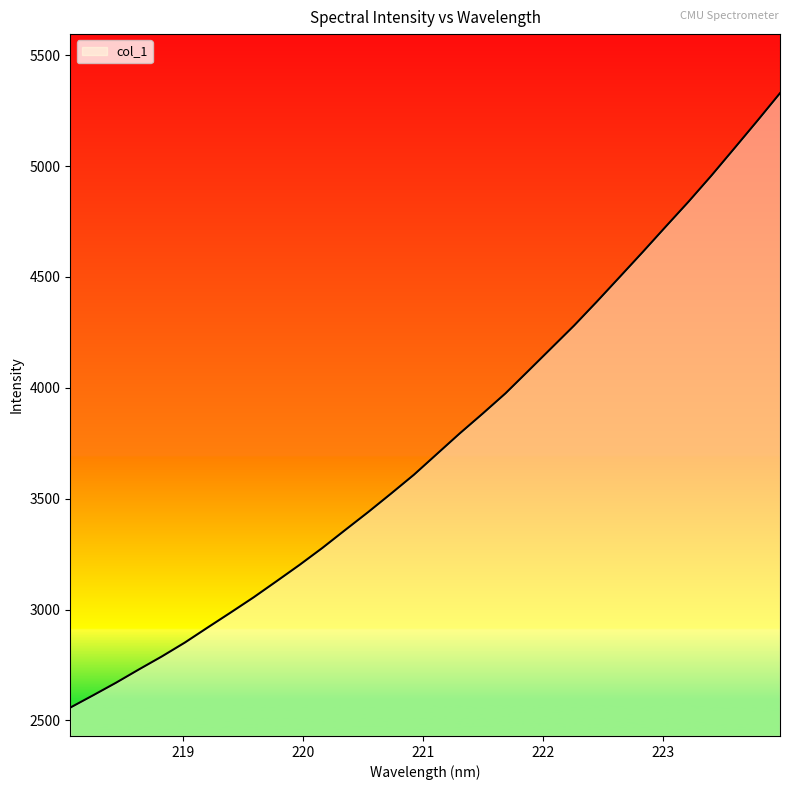

What is the greatest value displayed?

5328.7